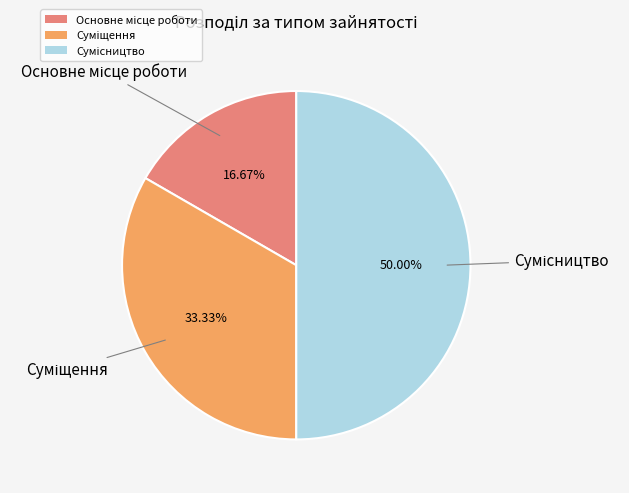

Is it true that Суміщення is 21% of the pie?

False